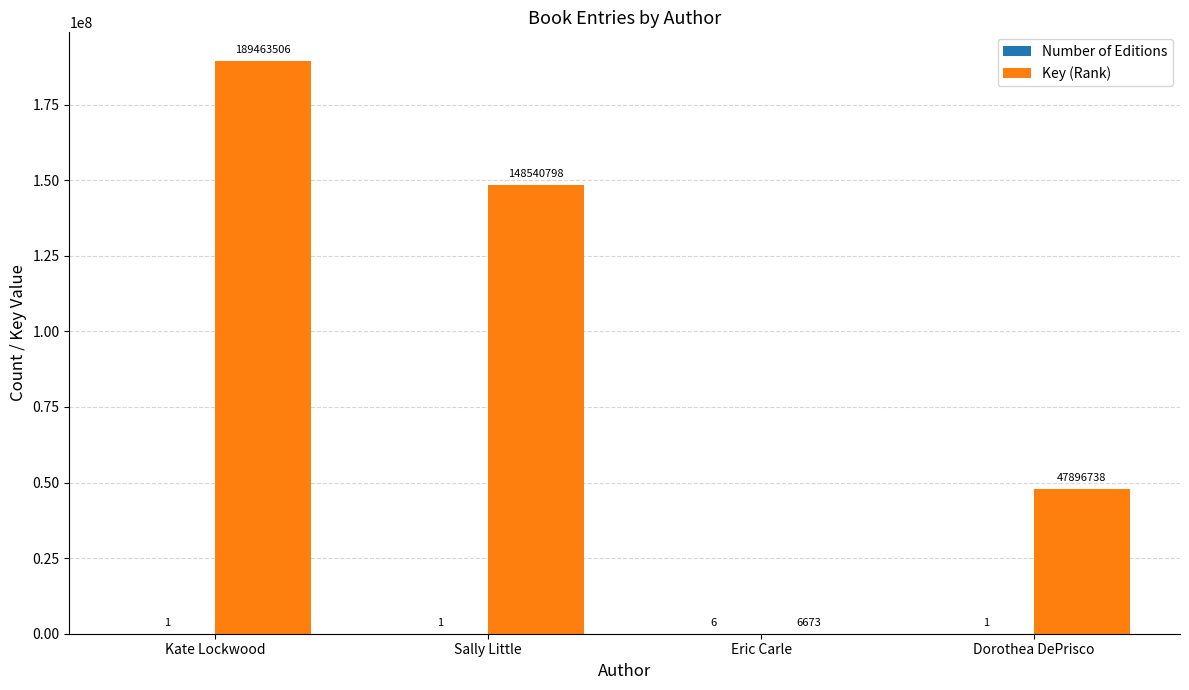

Between Kate Lockwood and Eric Carle, which series saw the biggest shift?

Key (Rank)